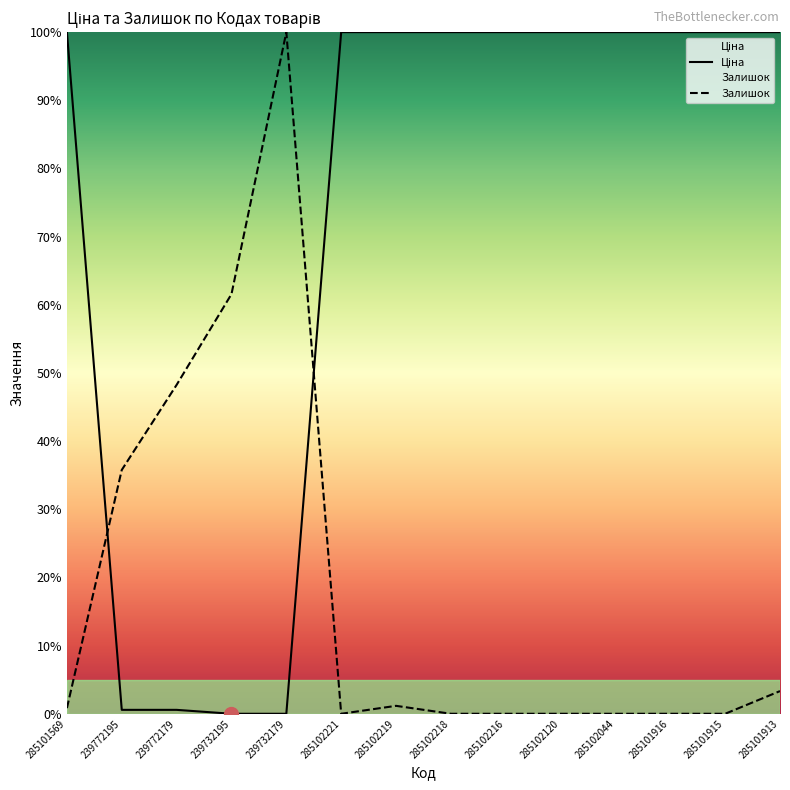

What position from the left is 285102216?

9